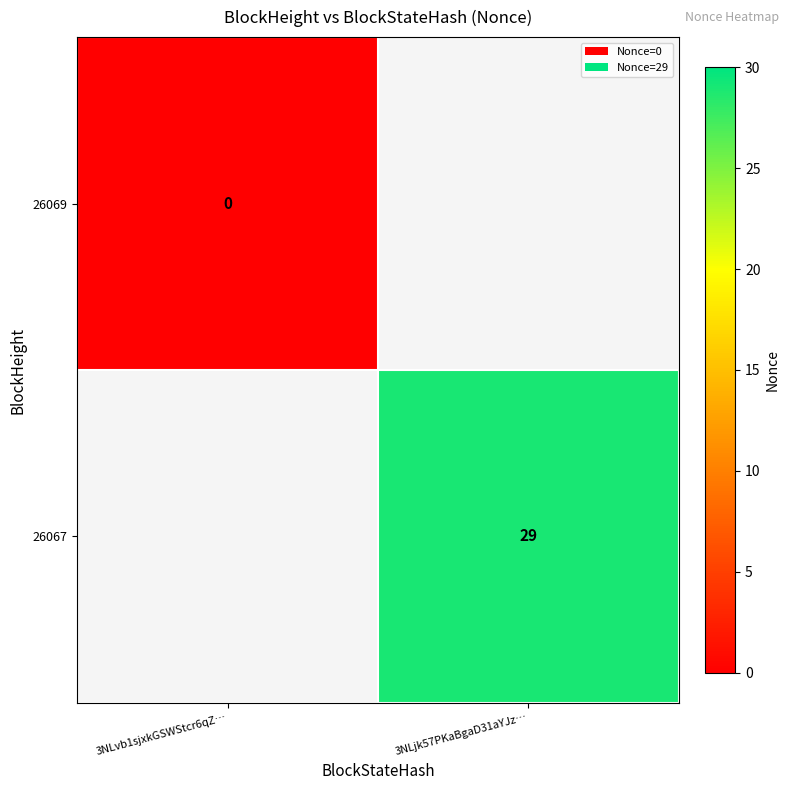

True or false: 26067 has a value of 29 at 3NLjk57PKaBgaD31aYJz….

True